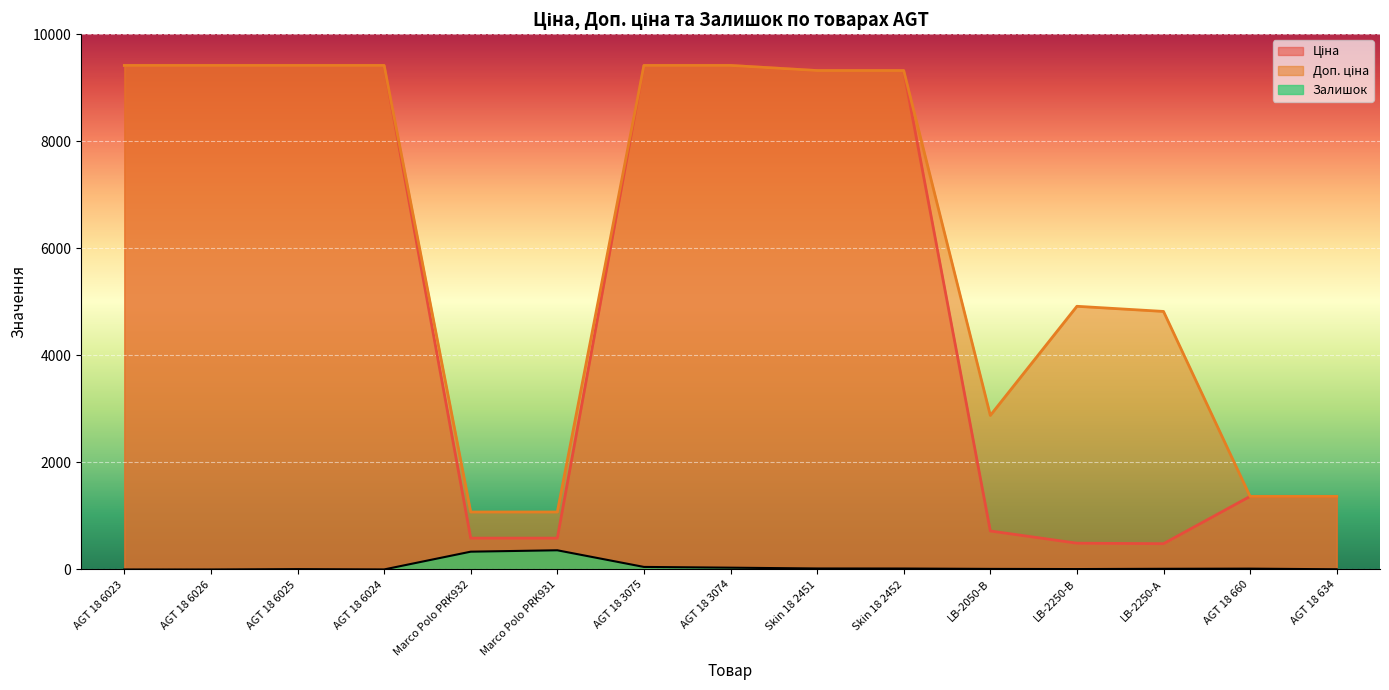

Between AGT 18 6025 and Skin 18 2452, which is larger?

AGT 18 6025